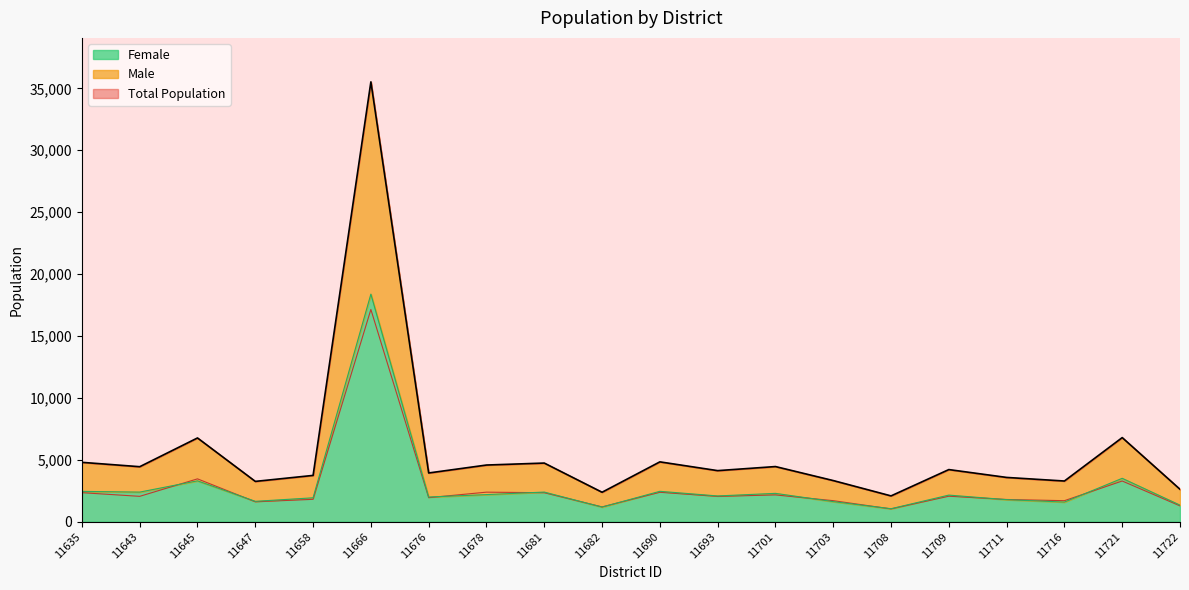

True or false: Female and Total Population cross at least once.

False